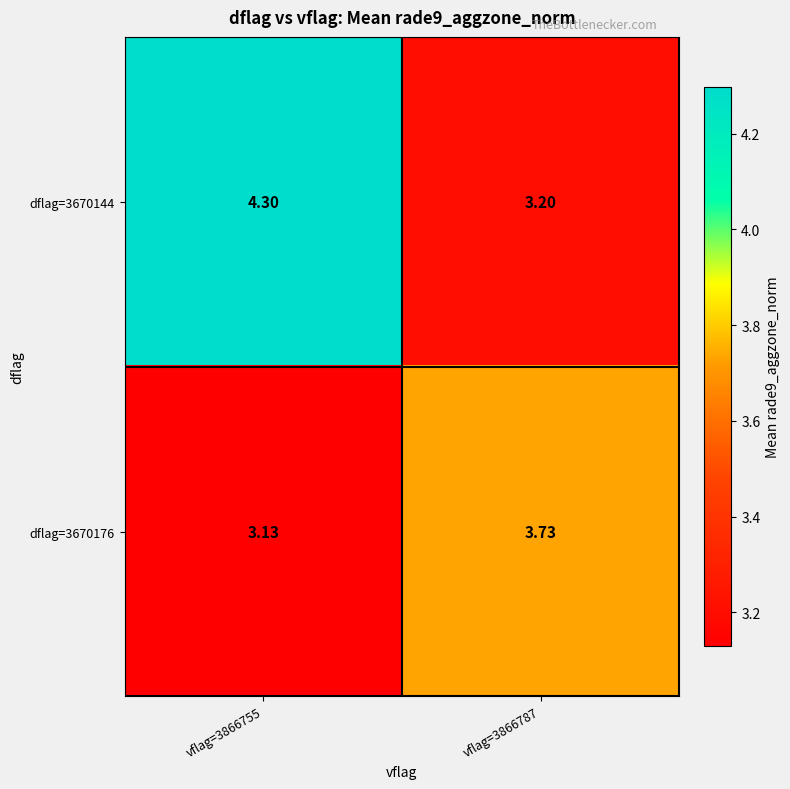

List the series in order of their peak value, highest first.

dflag=3670144, dflag=3670176